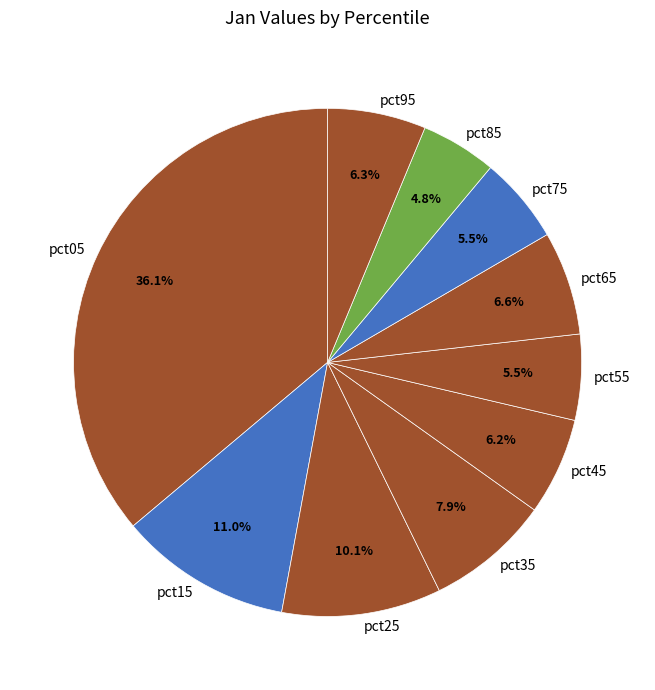

To the nearest percent, what is the difference between the largest and smallest slice percentages?

31%